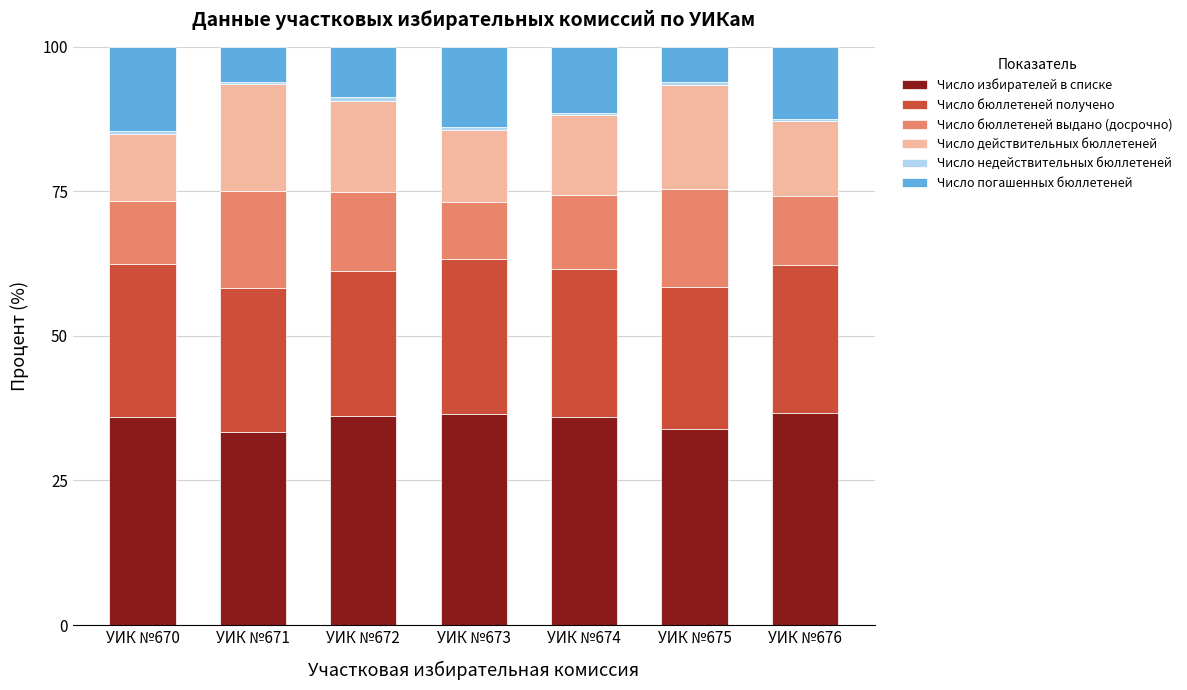

True or false: Число избирателей в списке has a value of 36.6 at УИК №676.

True